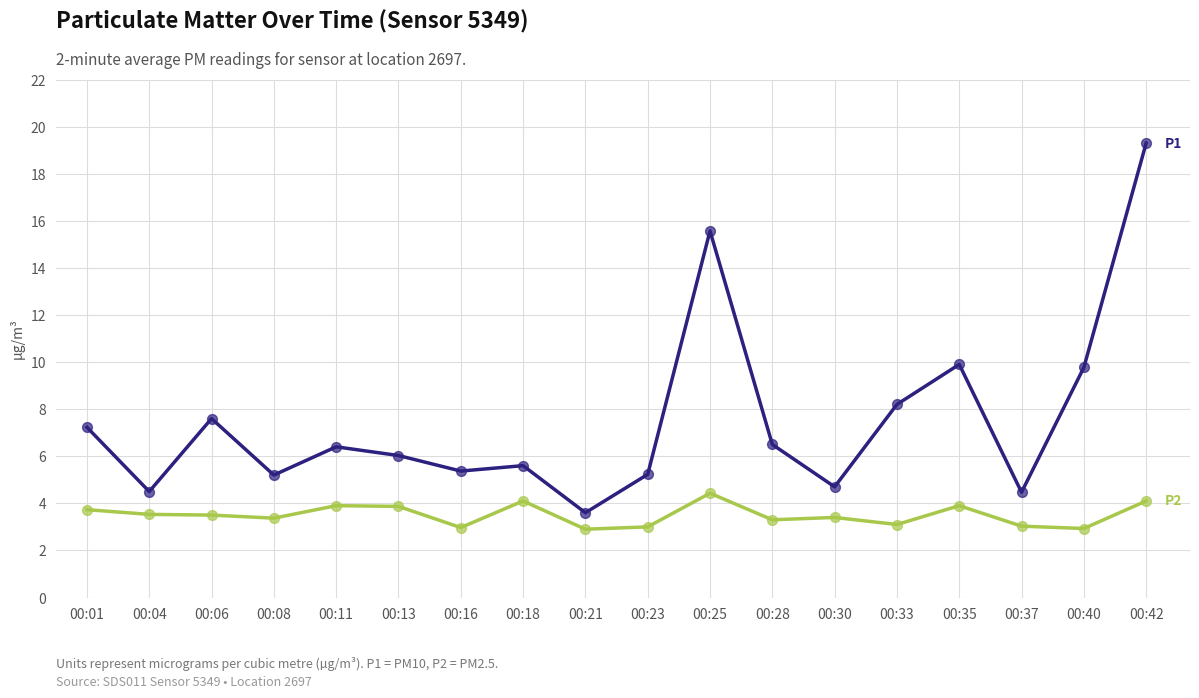

What is the total value across all series at 00:25?

20.0